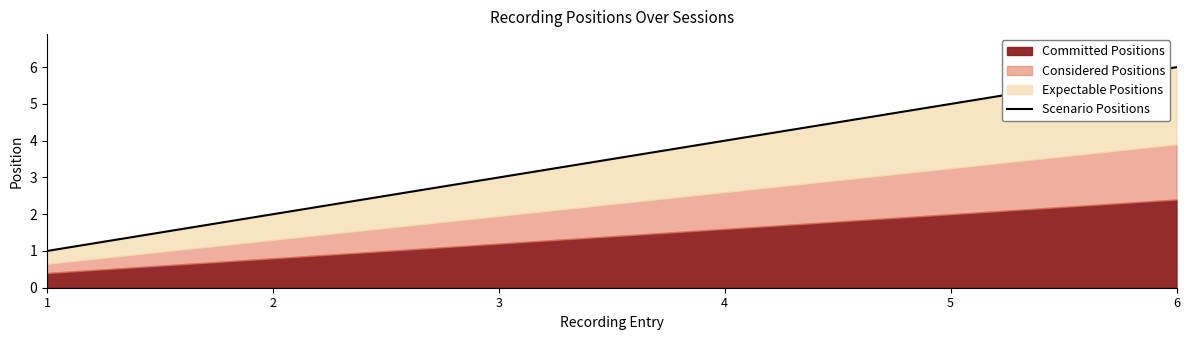

What is the value of the 4th point from the left?

4